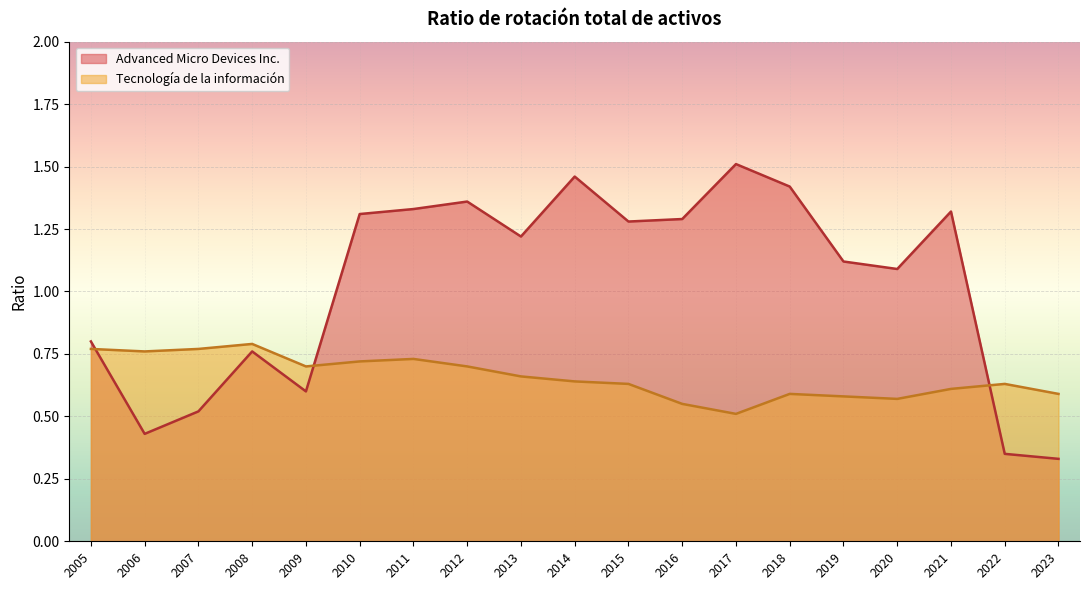

What is the sum of all Advanced Micro Devices Inc. values?

19.5